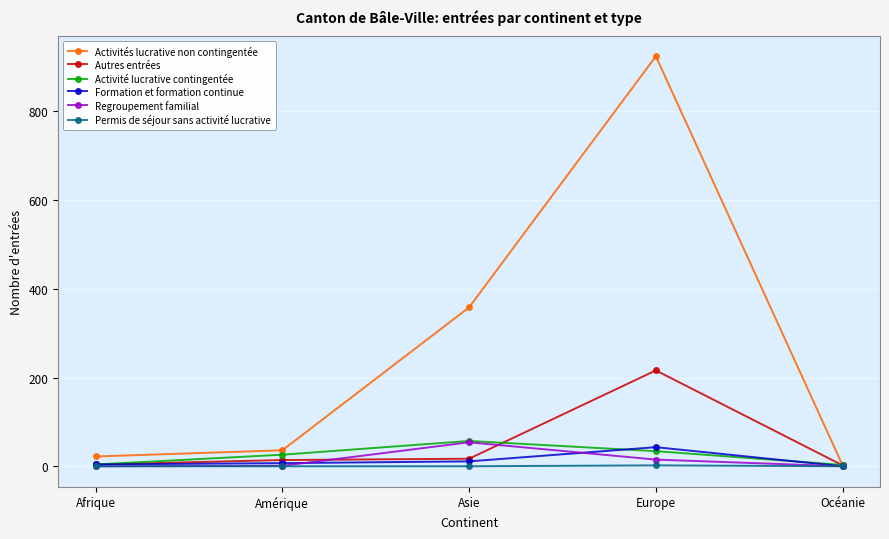

What is the sum of the Formation et formation continue values at Afrique and Amérique?

11